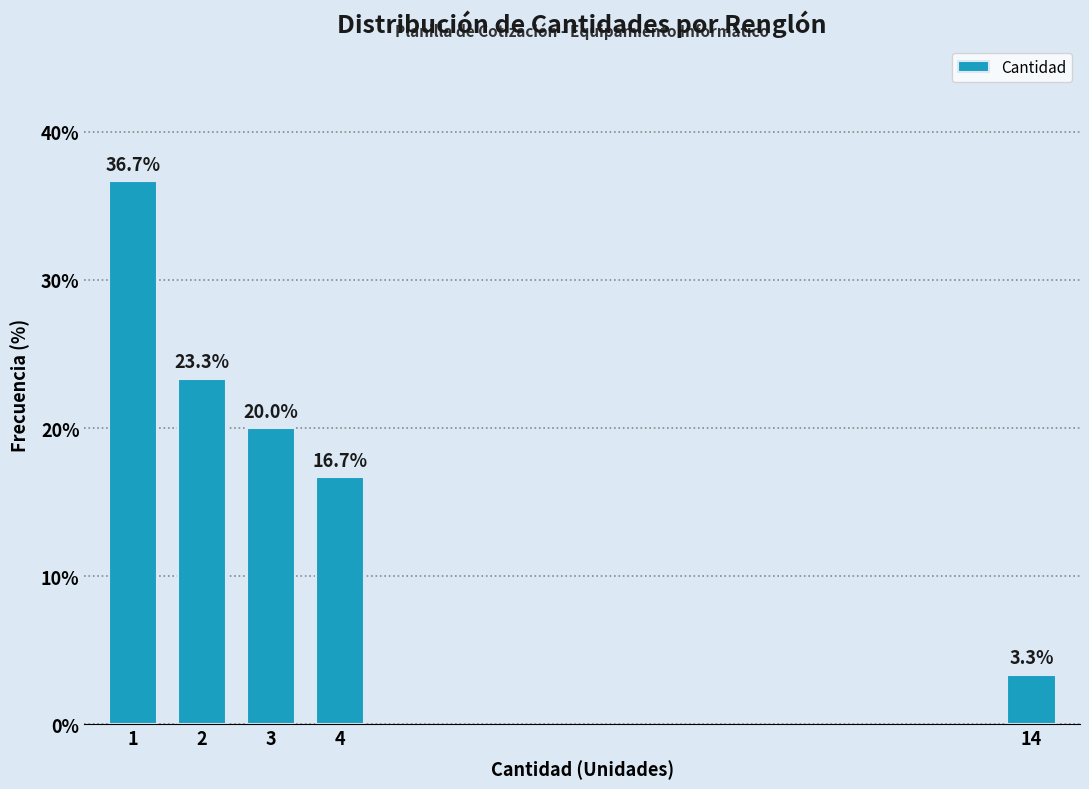

Reading left to right, transcribe all the data shown in this chart.

1=36.7	2=23.3	3=20.0	4=16.7	14=3.3